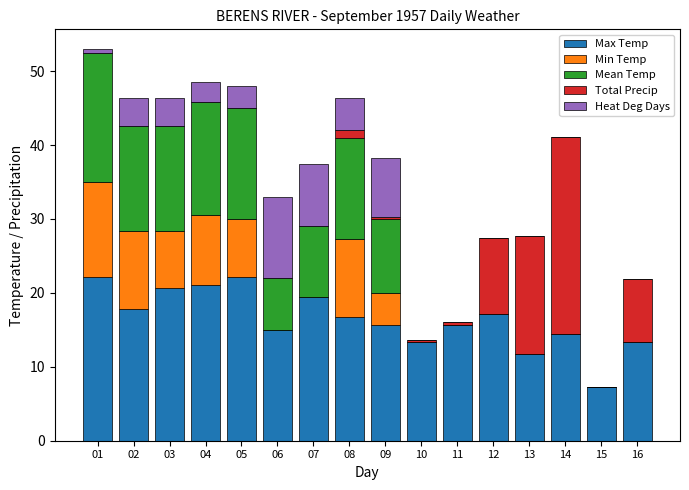

The value of Max Temp at 07 is 19.4. True or false?

True